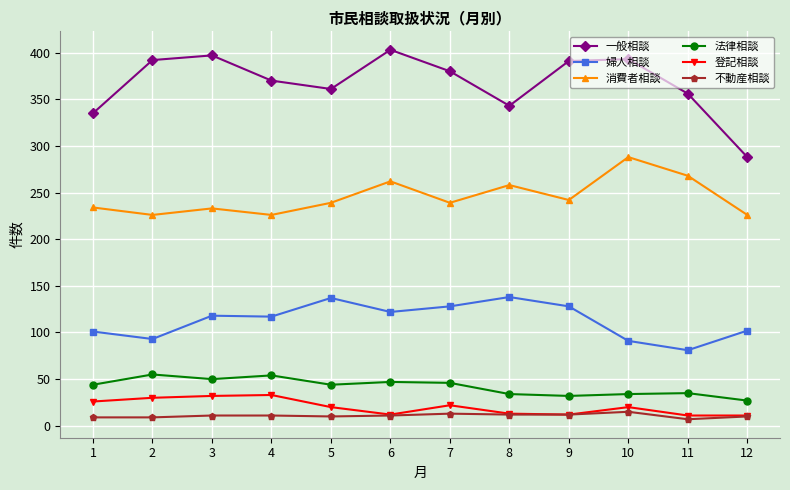

What is the sum of the 一般相談 values at 4 and 3?

767